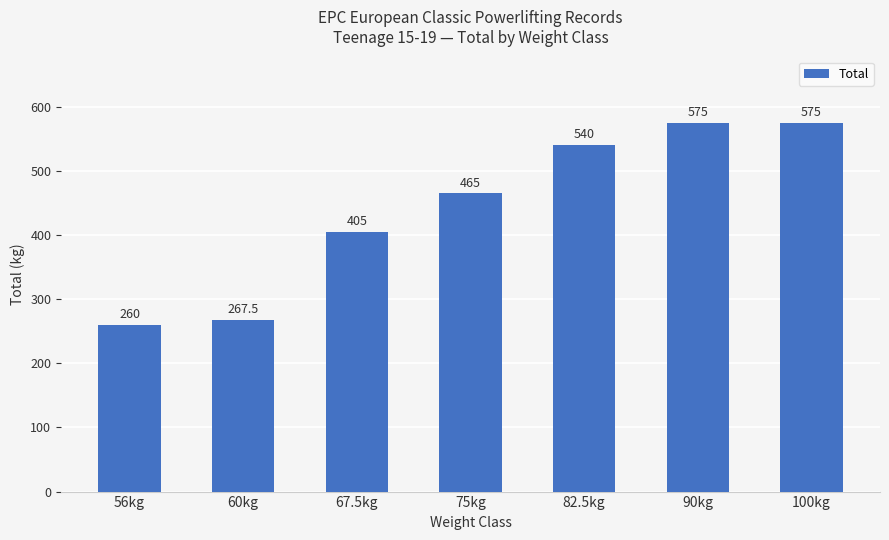

Does the chart contain stacked bars?

No